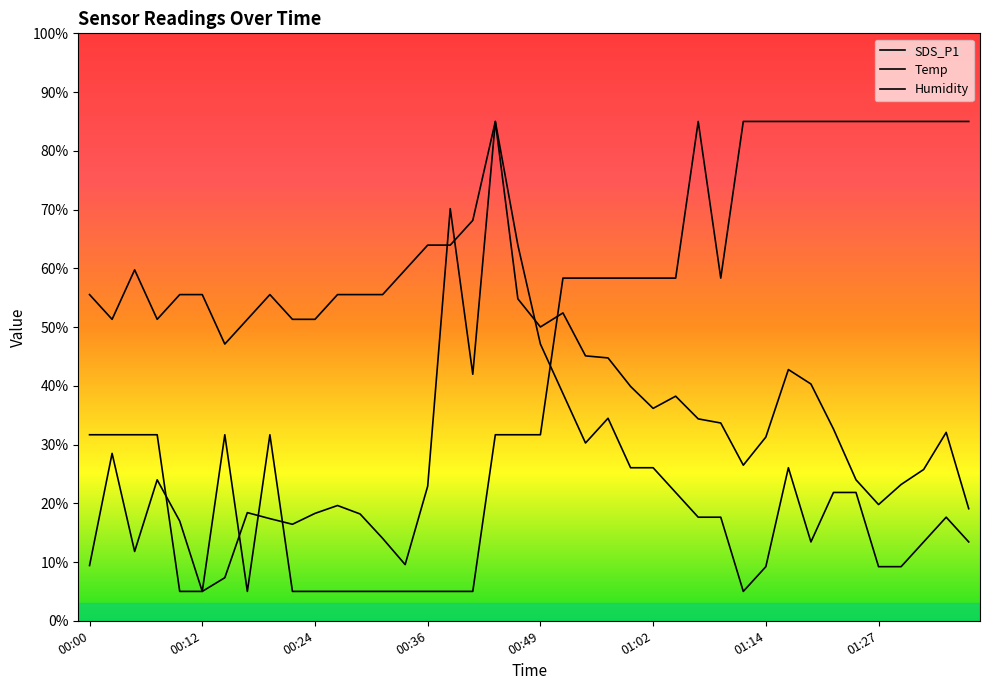

Reading left to right, list all the values displayed in this chart.

SDS_P1: 00:00=9.4	00:02=28.5	00:05=11.8	00:07=24.0	00:10=17.0	00:12=5.0	00:15=7.3	00:17=18.4	00:19=17.4	00:22=16.4	00:24=18.3	00:27=19.6	00:29=18.2	00:32=14.0	00:34=9.6	00:36=22.9	00:39=70.2	00:41=42.0	00:44=85.0	00:46=54.8	00:49=50.0	00:52=52.4	00:54=45.1	00:57=44.7	00:59=39.9	01:02=36.2	01:04=38.2	01:07=34.4	01:09=33.7	01:12=26.5	01:14=31.3	01:17=42.8	01:19=40.3	01:22=32.6	01:24=24.0	01:27=19.8	01:29=23.2	01:32=25.8	01:34=32.1	01:37=19.1
Temp: 00:00=31.7	00:02=31.7	00:05=31.7	00:07=31.7	00:10=5.0	00:12=5.0	00:15=31.7	00:17=5.0	00:19=31.7	00:22=5.0	00:24=5.0	00:27=5.0	00:29=5.0	00:32=5.0	00:34=5.0	00:36=5.0	00:39=5.0	00:41=5.0	00:44=31.7	00:46=31.7	00:49=31.7	00:52=58.3	00:54=58.3	00:57=58.3	00:59=58.3	01:02=58.3	01:04=58.3	01:07=85.0	01:09=58.3	01:12=85.0	01:14=85.0	01:17=85.0	01:19=85.0	01:22=85.0	01:24=85.0	01:27=85.0	01:29=85.0	01:32=85.0	01:34=85.0	01:37=85.0
Humidity: 00:00=55.5	00:02=51.3	00:05=59.7	00:07=51.3	00:10=55.5	00:12=55.5	00:15=47.1	00:17=51.3	00:19=55.5	00:22=51.3	00:24=51.3	00:27=55.5	00:29=55.5	00:32=55.5	00:34=59.7	00:36=63.9	00:39=63.9	00:41=68.2	00:44=85.0	00:46=63.9	00:49=47.1	00:52=38.7	00:54=30.3	00:57=34.5	00:59=26.1	01:02=26.1	01:04=21.8	01:07=17.6	01:09=17.6	01:12=5.0	01:14=9.2	01:17=26.1	01:19=13.4	01:22=21.8	01:24=21.8	01:27=9.2	01:29=9.2	01:32=13.4	01:34=17.6	01:37=13.4